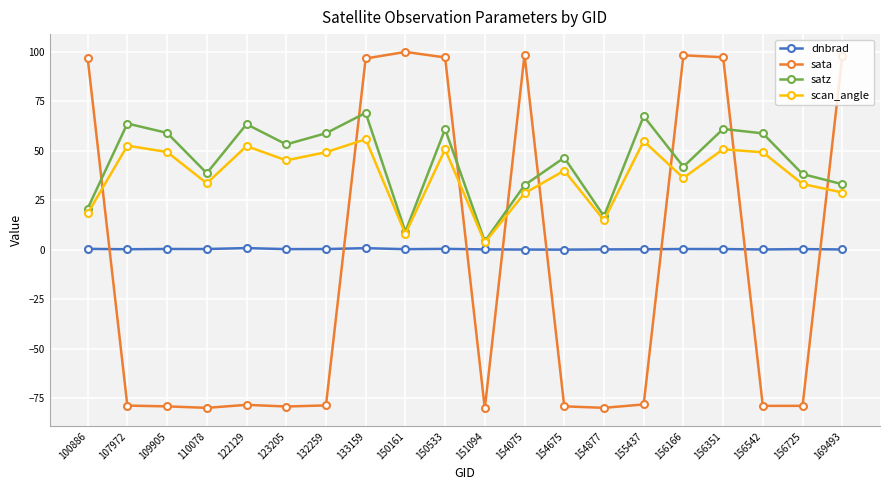

What is the average value of the dnbrad series?

0.3